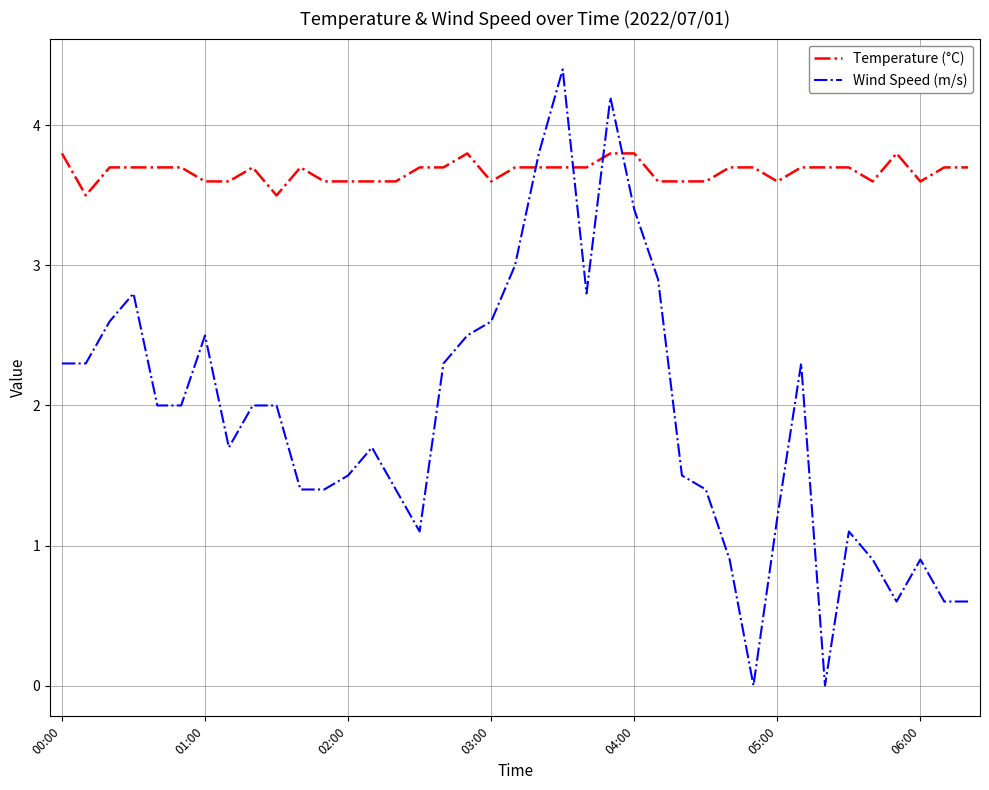

How many times do Temperature (°C) and Wind Speed (m/s) cross each other?

4